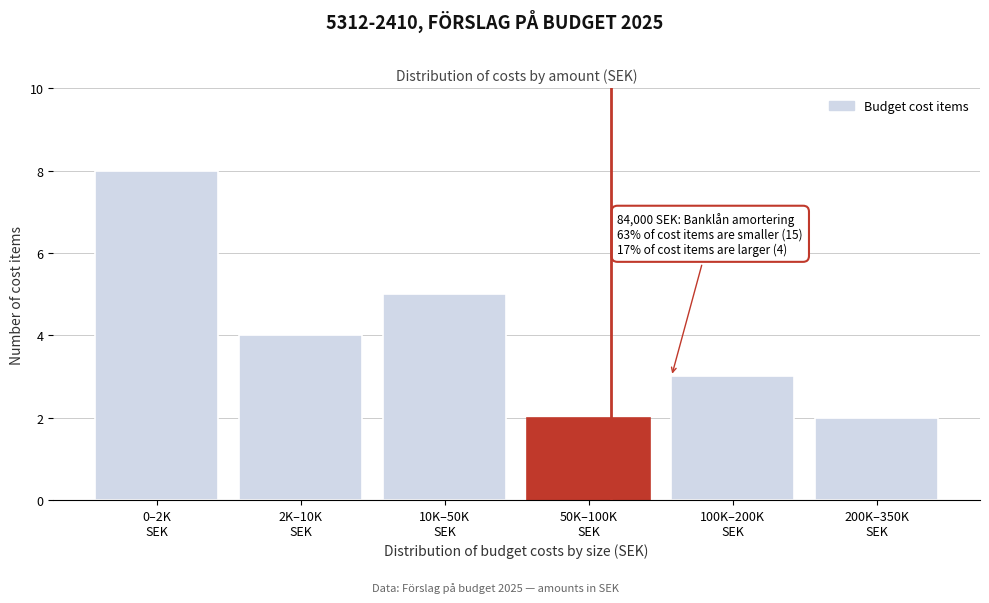

Reading left to right, what are all the values shown in this chart?

8	4	5	2	3	2